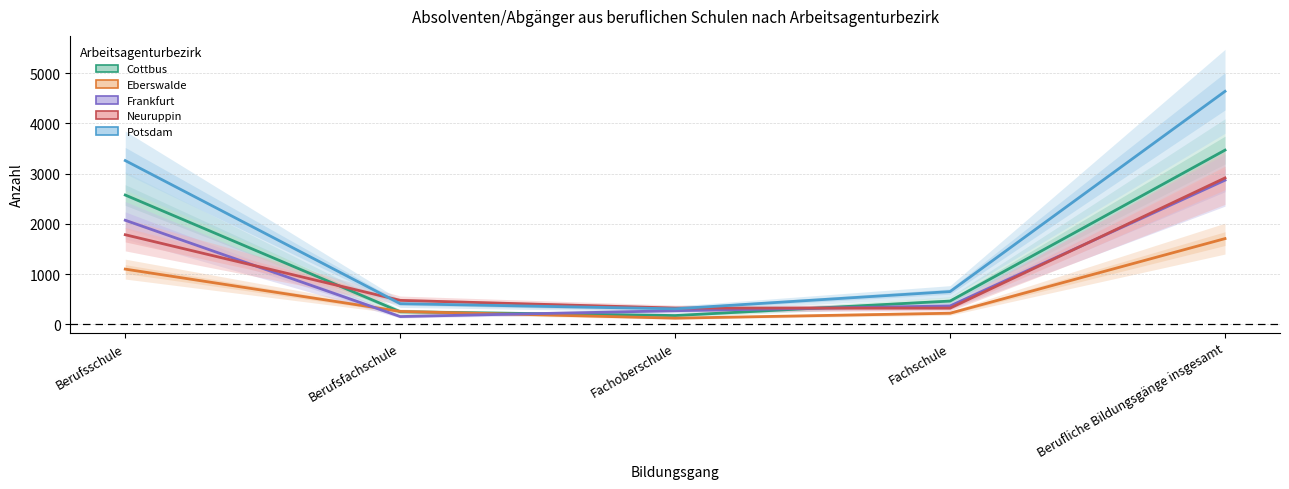

Rank the series at Berufliche Bildungsgänge insgesamt from highest to lowest value.

Potsdam, Cottbus, Neuruppin, Frankfurt, Eberswalde